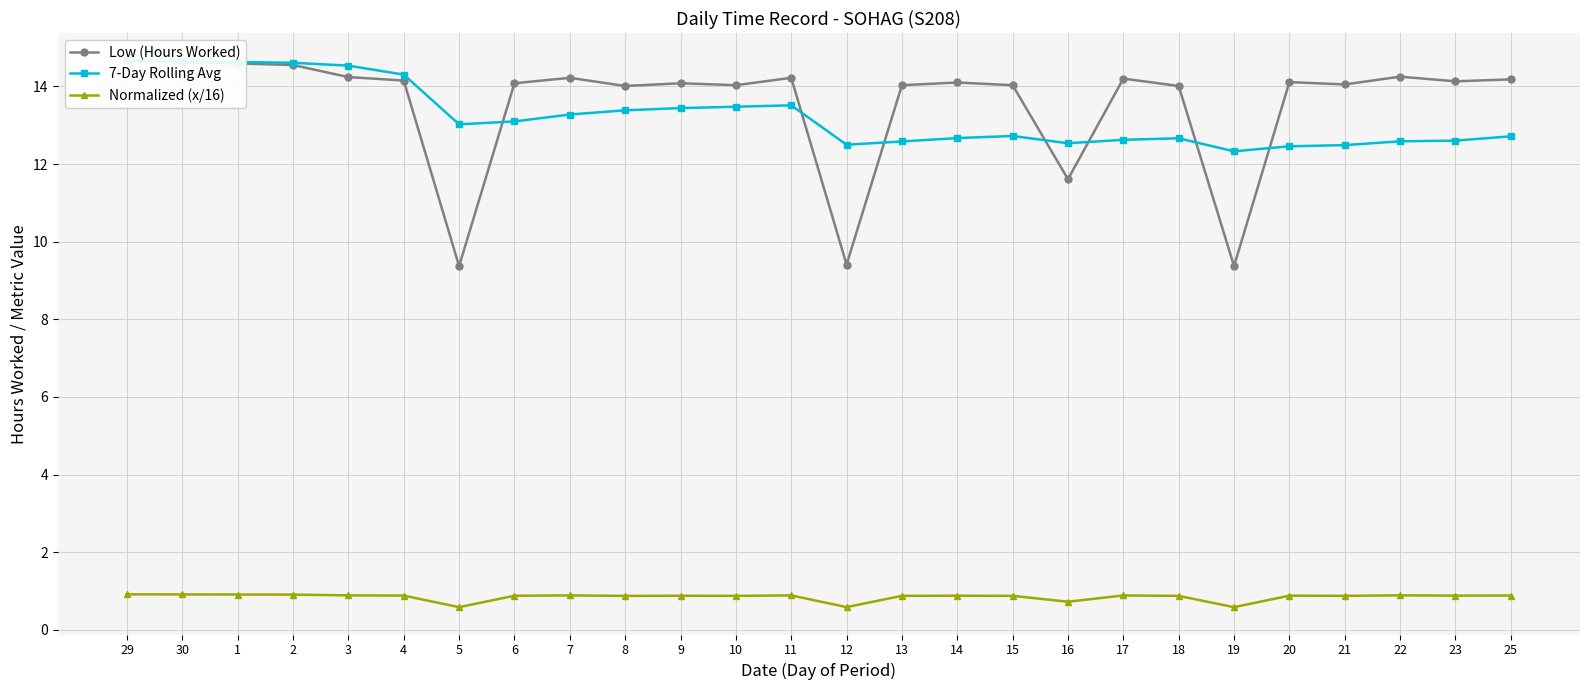

At 11, list the series in order from smallest to largest.

Normalized (x/16), 7-Day Rolling Avg, Low (Hours Worked)